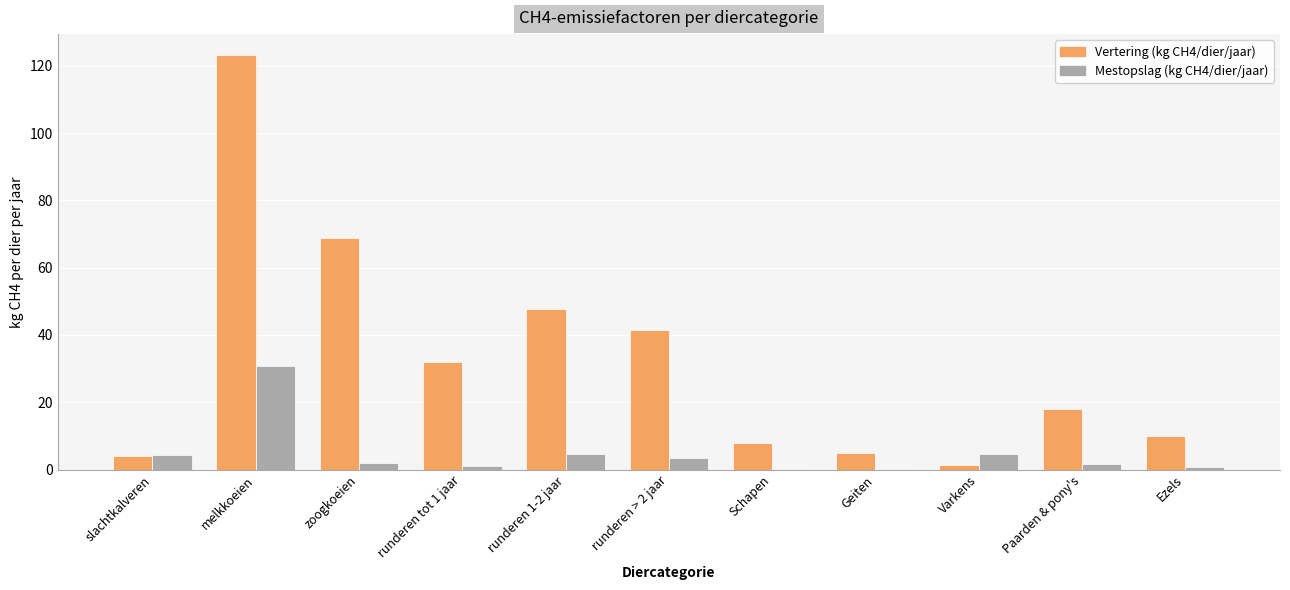

Which series has the largest total across all categories?

Vertering (kg CH4/dier/jaar)